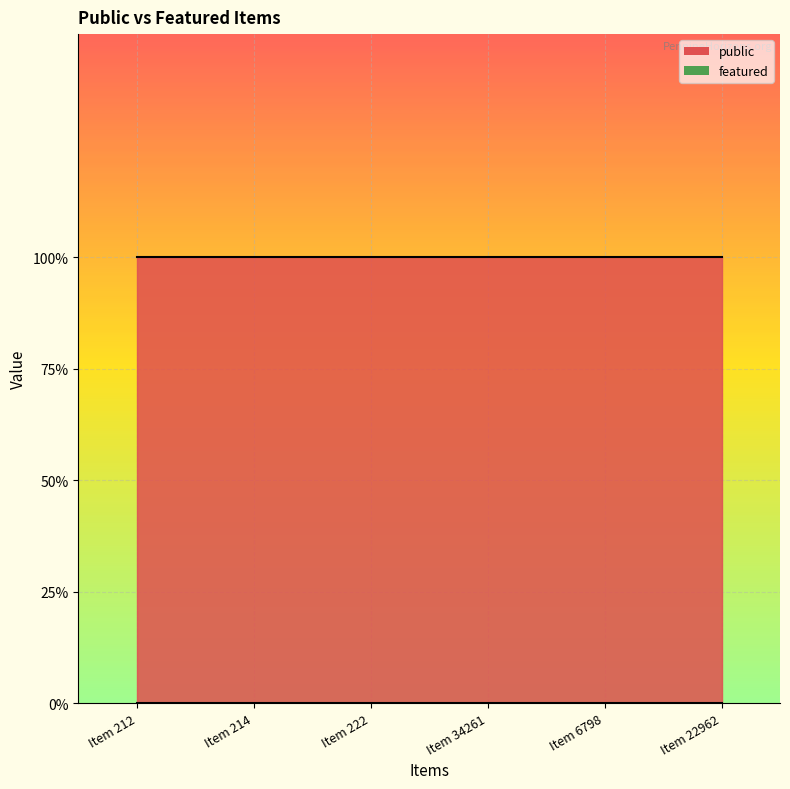

Is the value of public at Item 6798 greater than the value of featured at Item 22962?

Yes